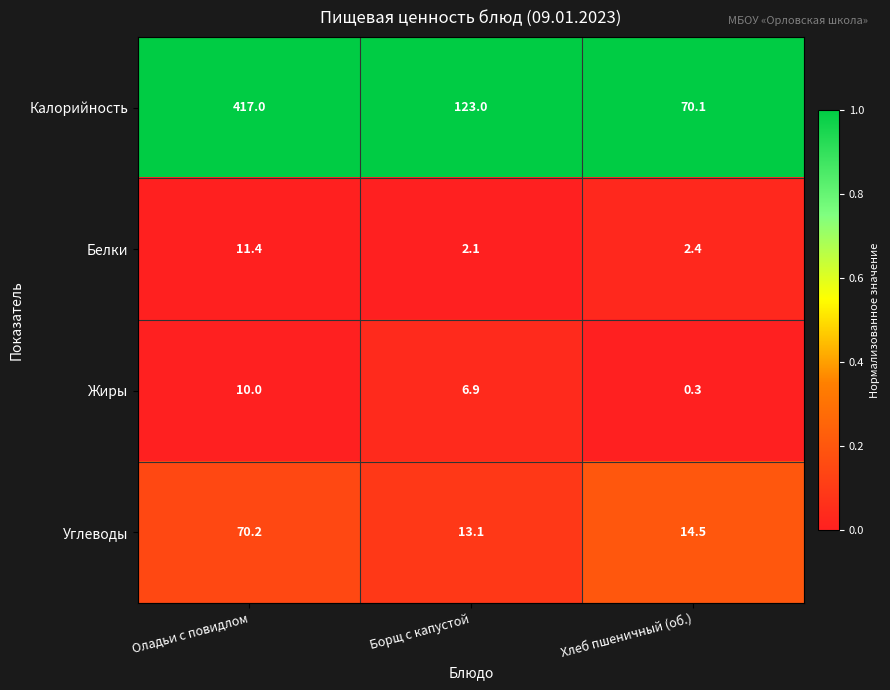

Is it true that Углеводы equals 4.0 at Борщ с капустой?

False